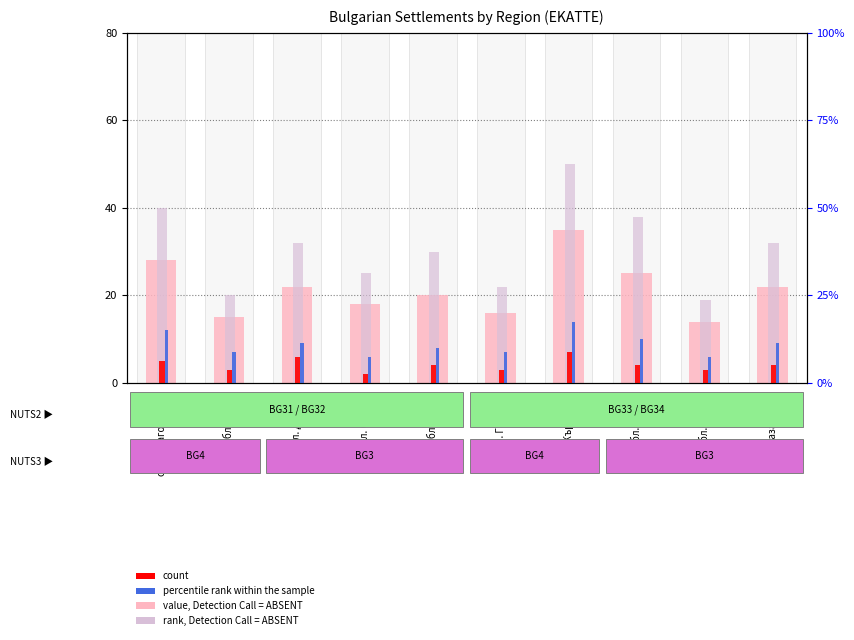

True or false: value, Detection Call = ABSENT has a value of 18 at обл. Сливен.

True